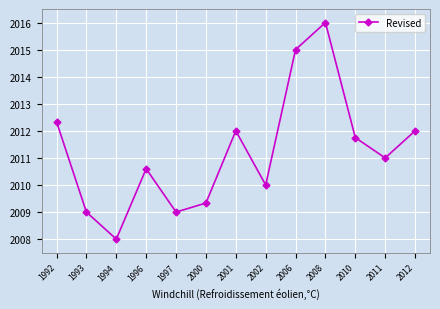

What is the sum of the values at 1994 and 2010?

4019.8